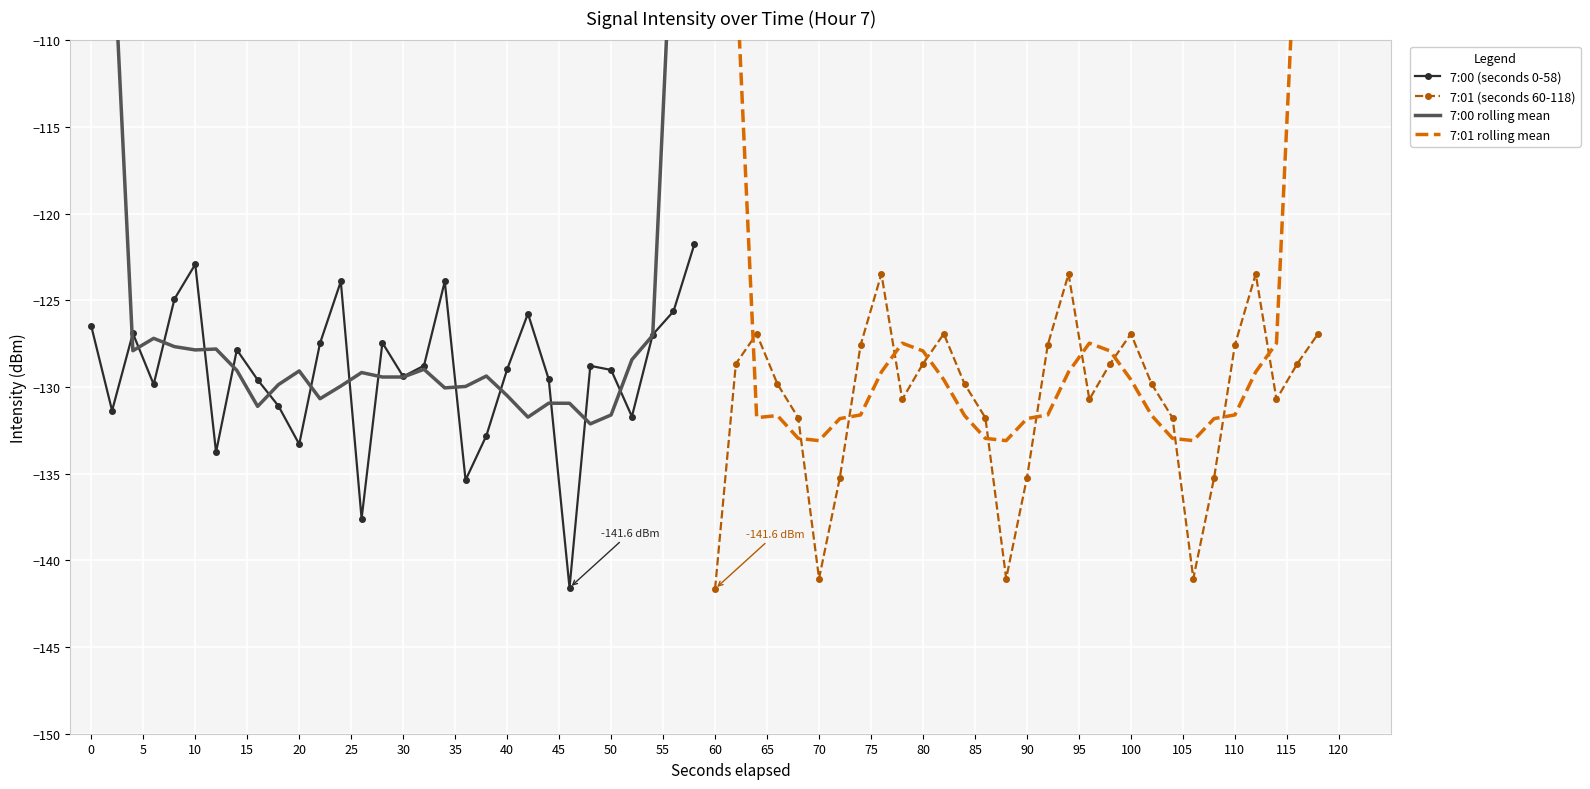

True or false: 7:00 (seconds 0-58) and 7:01 rolling mean cross at least once.

True